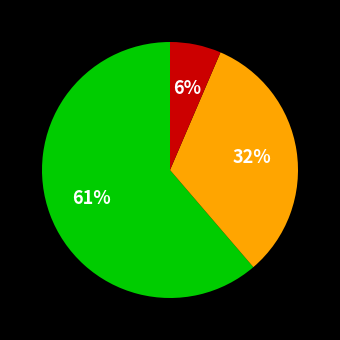

Does any single category account for the majority?

Yes